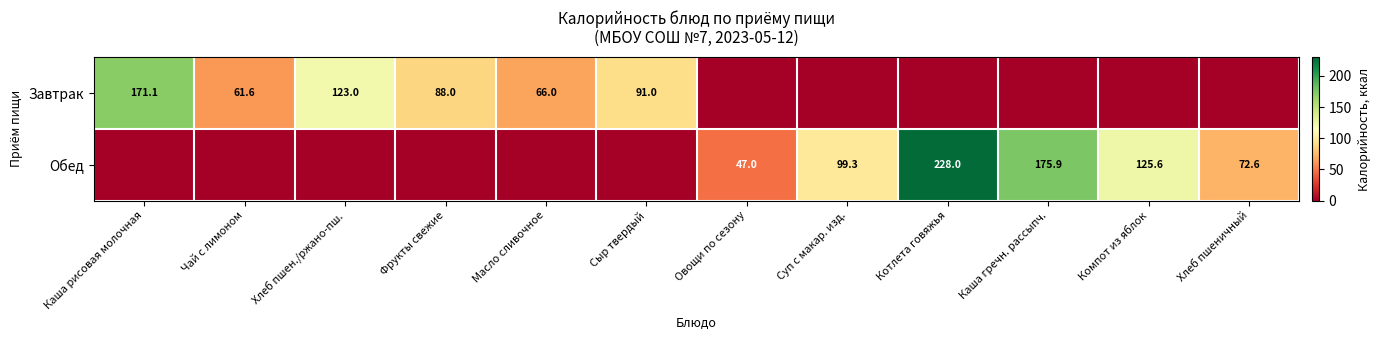

What is the sum of the Обед values at Каша гречн. рассыпч. and Суп с макар. изд.?

275.2